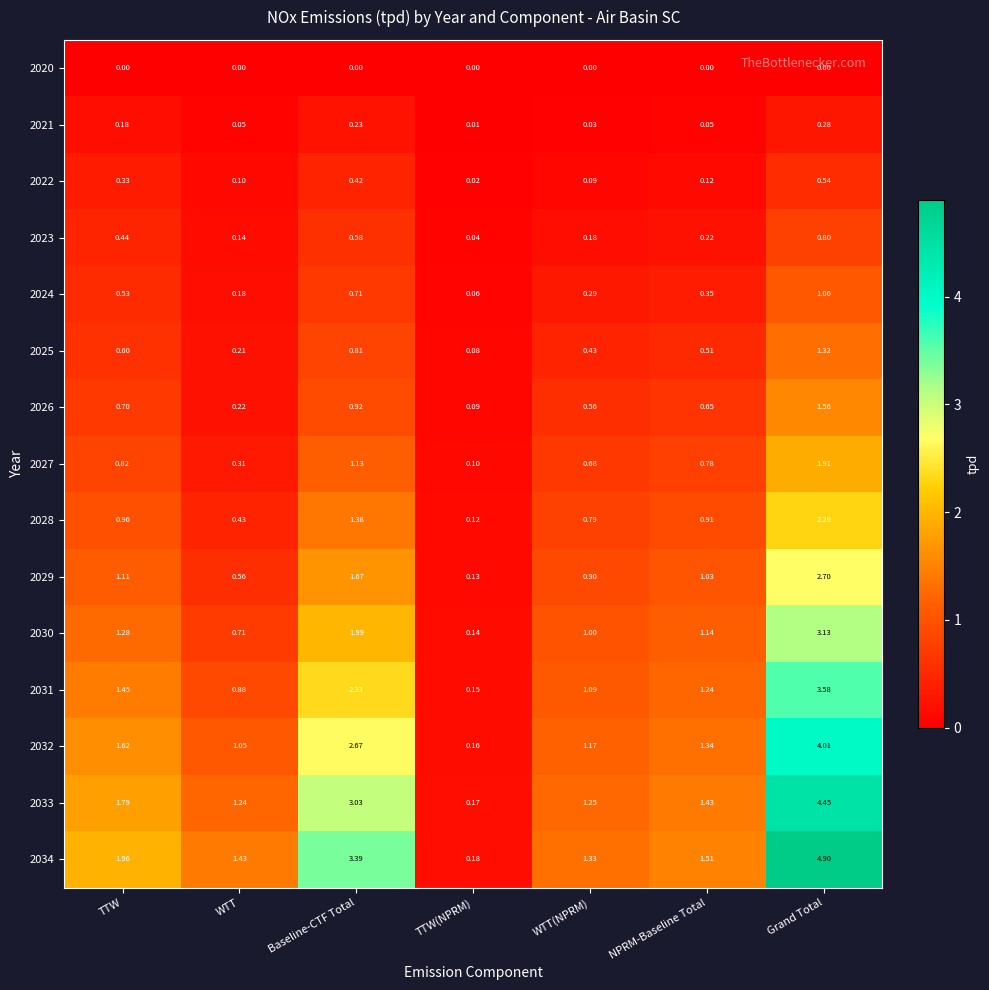

Which category has the highest value in the 2022 series?

Grand Total